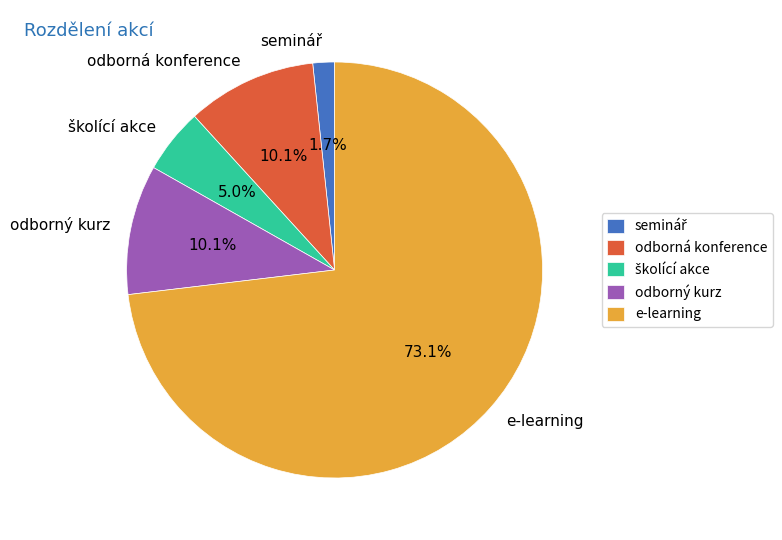

Does e-learning represent more than half of the total?

Yes